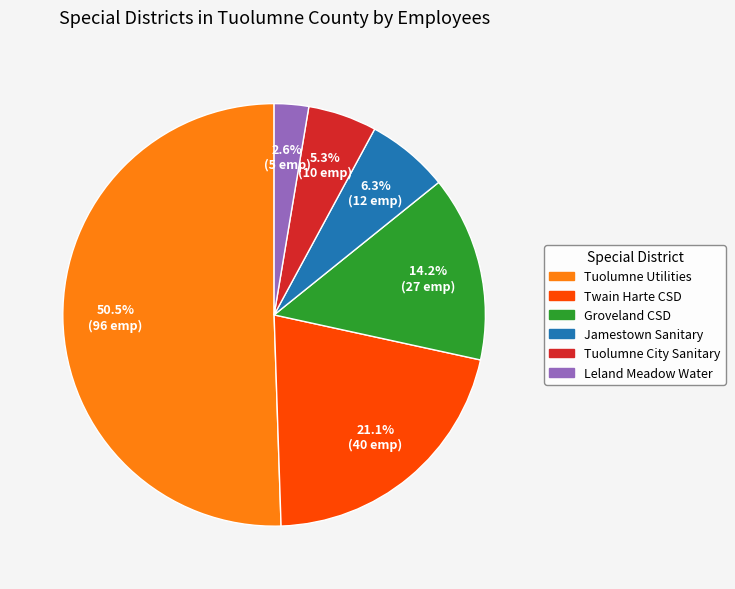

What percentage is NOT represented by Jamestown Sanitary?

93.7%